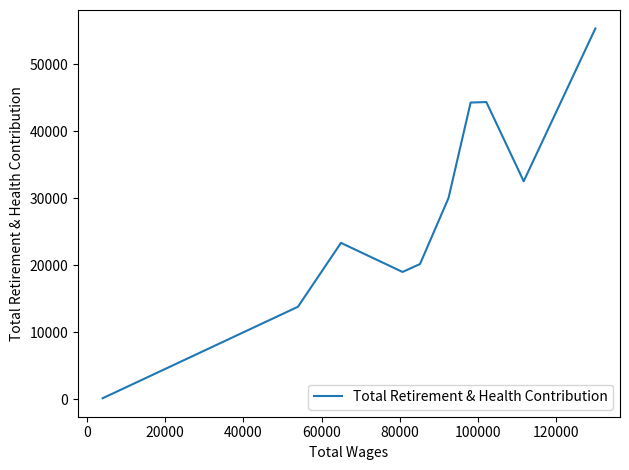

What is the label of the 7th point from the left?

100000